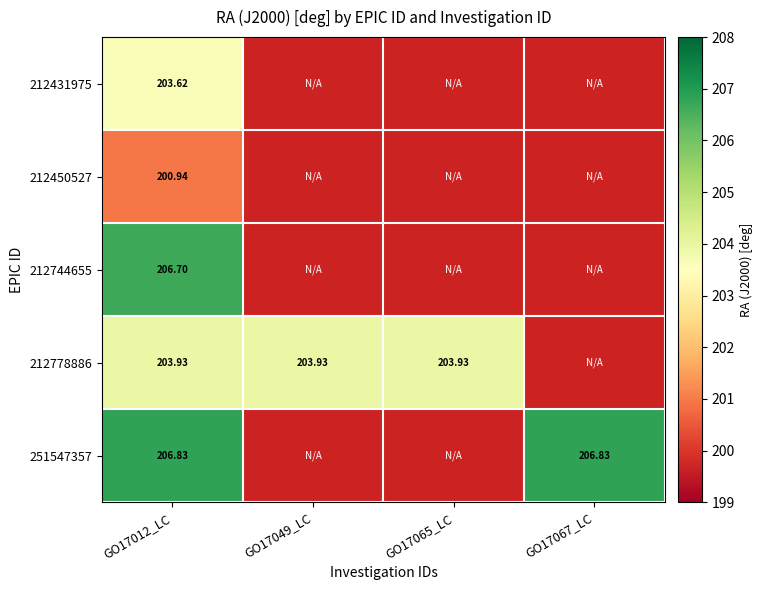

What is the highest value of the 212450527 series?

200.9